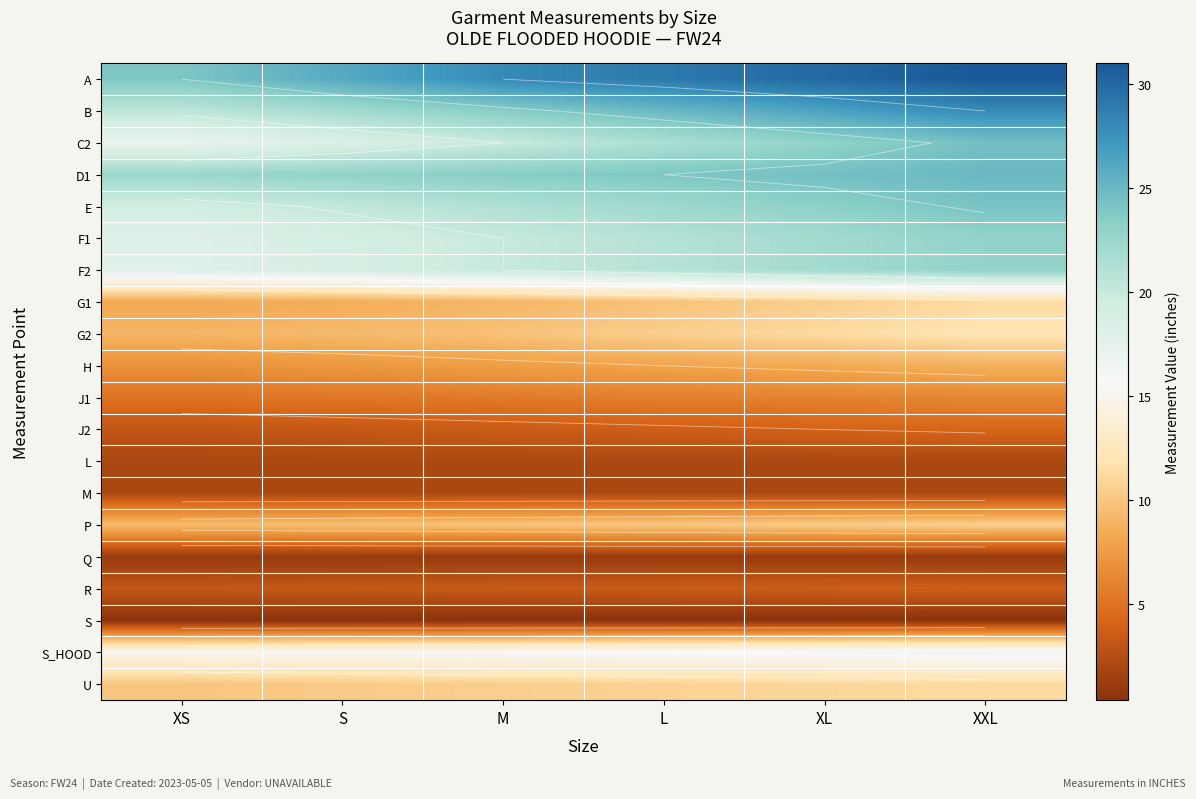

The value of R at S is 5.8. True or false?

False